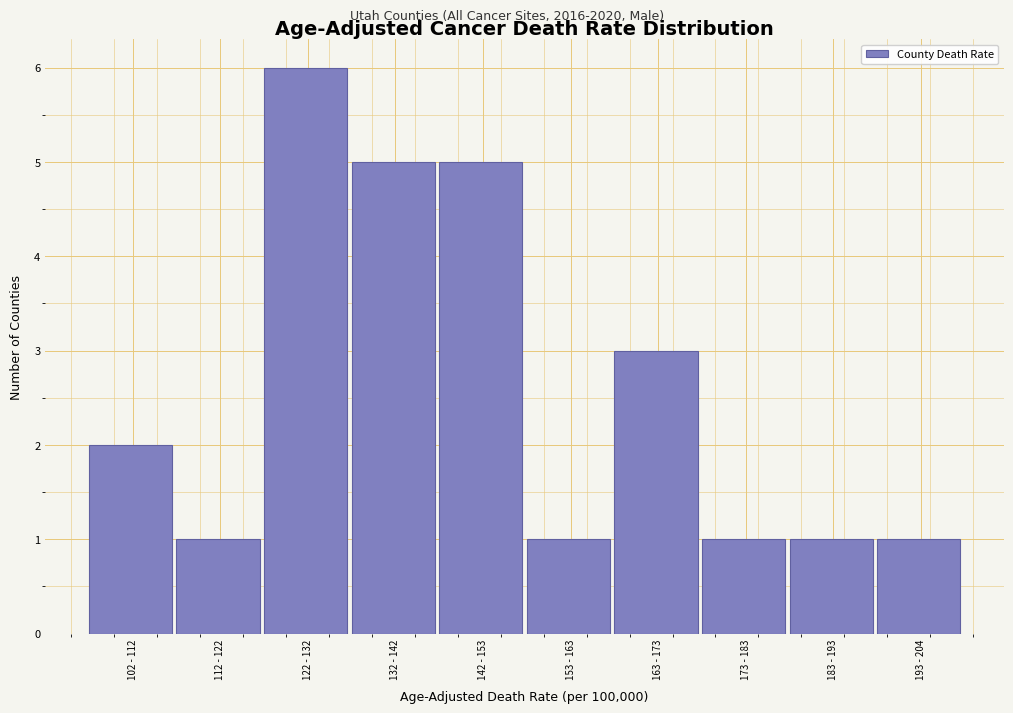

Reading left to right, transcribe all the data shown in this chart.

102 - 112=2	112 - 122=1	122 - 132=6	132 - 142=5	142 - 153=5	153 - 163=1	163 - 173=3	173 - 183=1	183 - 193=1	193 - 204=1